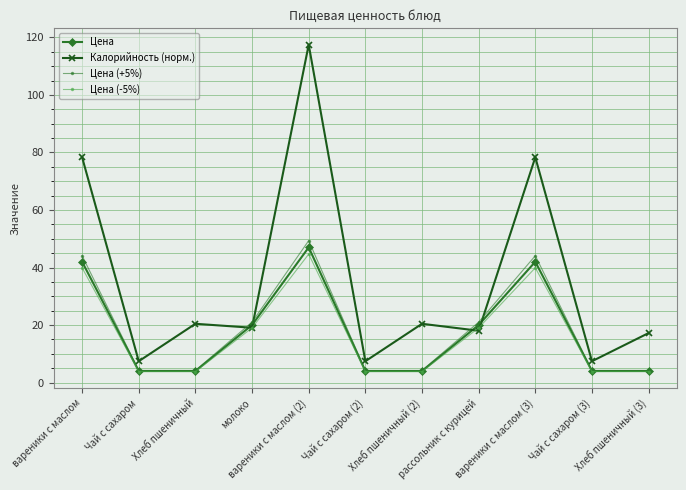

The value of Цена (+5%) at молоко is 32.1. True or false?

False